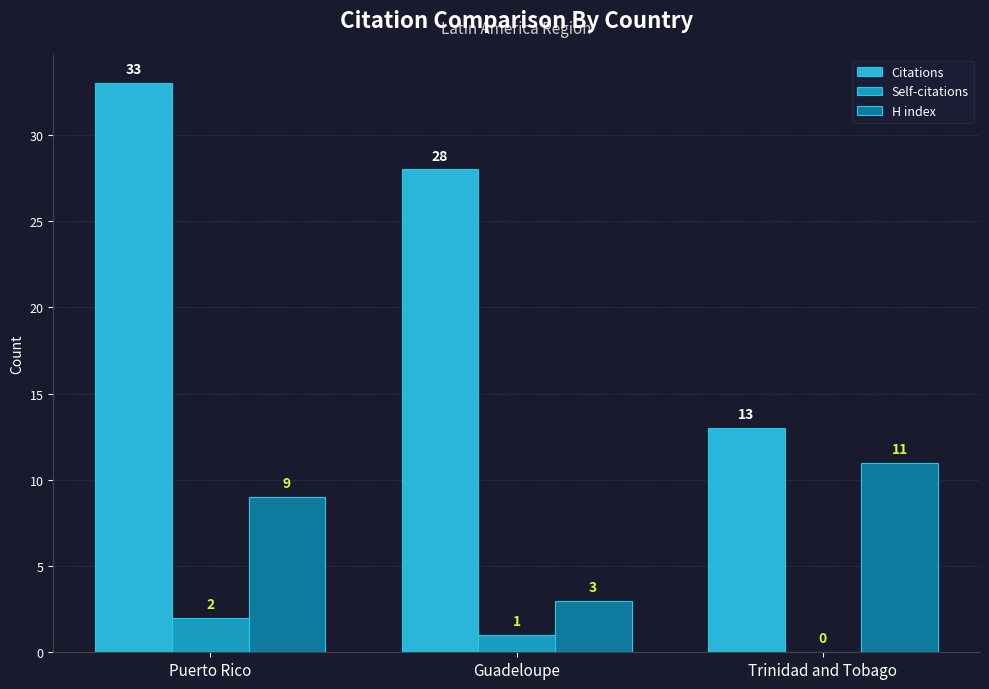

Reading left to right, extract all data points from this chart.

Citations: Puerto Rico=33	Guadeloupe=28	Trinidad and Tobago=13
Self-citations: Puerto Rico=2	Guadeloupe=1	Trinidad and Tobago=0
H index: Puerto Rico=9	Guadeloupe=3	Trinidad and Tobago=11